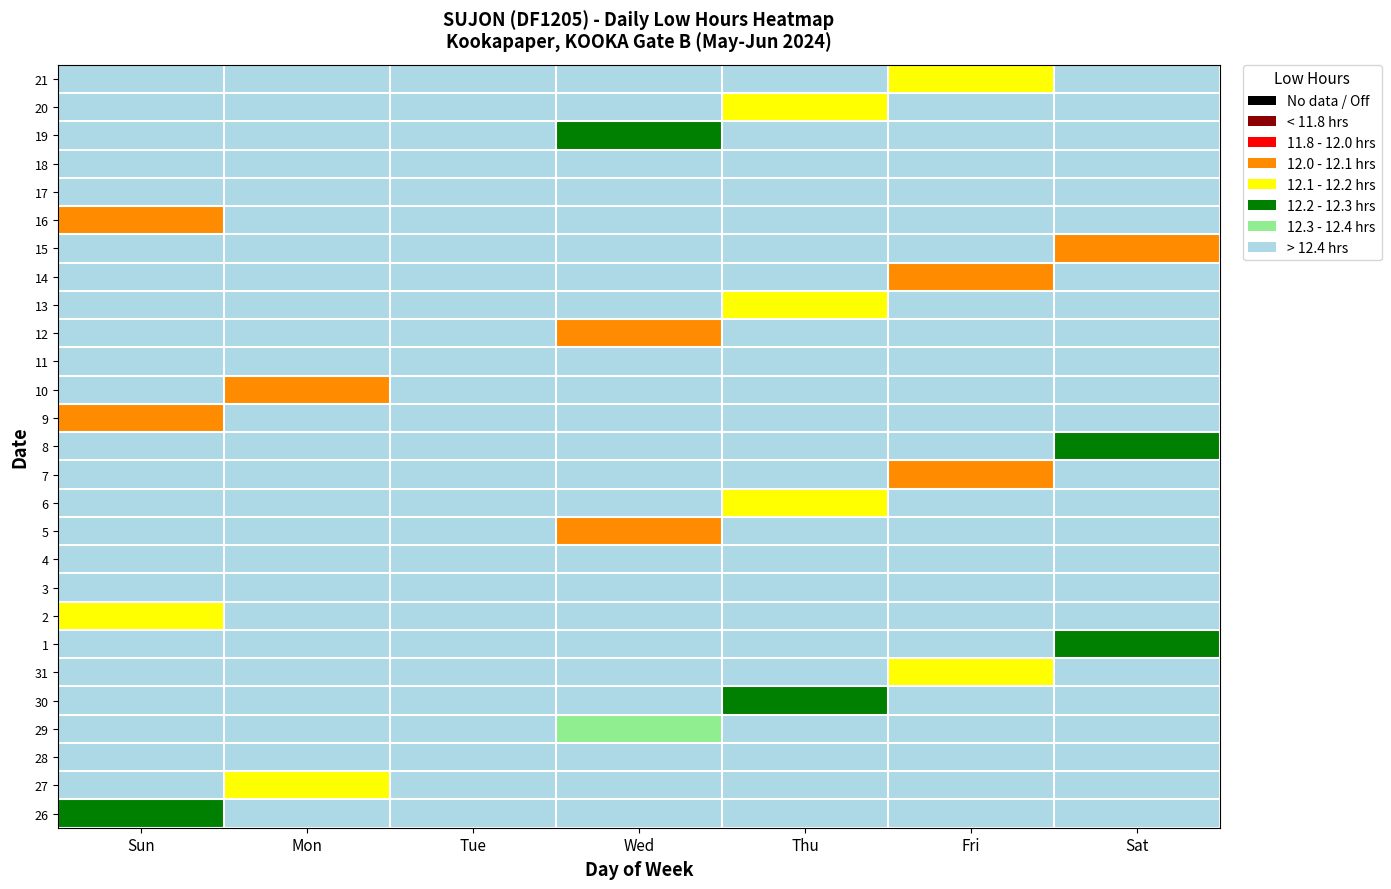

At which category is the sum across all series the highest?

Thu